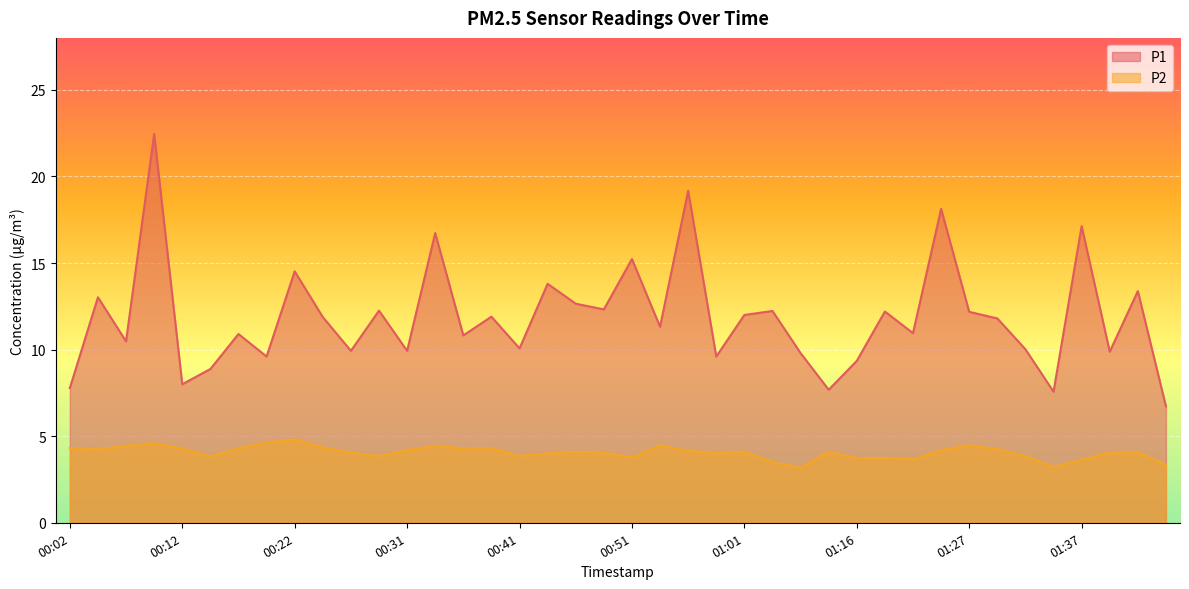

Reading left to right, extract all data points from this chart.

P1: 7.8	13.0	10.5	22.4	8.0	8.9	10.9	9.6	14.5	11.9	9.9	12.2	9.9	16.7	10.8	11.9	10.1	13.8	12.7	12.3	15.2	11.3	19.2	9.6	12.0	12.2	9.8	7.7	9.3	12.2	10.9	18.1	12.2	11.8	10.0	7.6	17.1	9.9	13.4	6.7
P2: 4.3	4.2	4.4	4.6	4.3	3.8	4.3	4.6	4.8	4.3	4.0	3.9	4.2	4.4	4.3	4.3	3.9	4.0	4.1	4.0	3.8	4.5	4.2	4.0	4.1	3.5	3.2	4.1	3.7	3.8	3.6	4.2	4.5	4.2	3.9	3.2	3.6	4.0	4.1	3.4